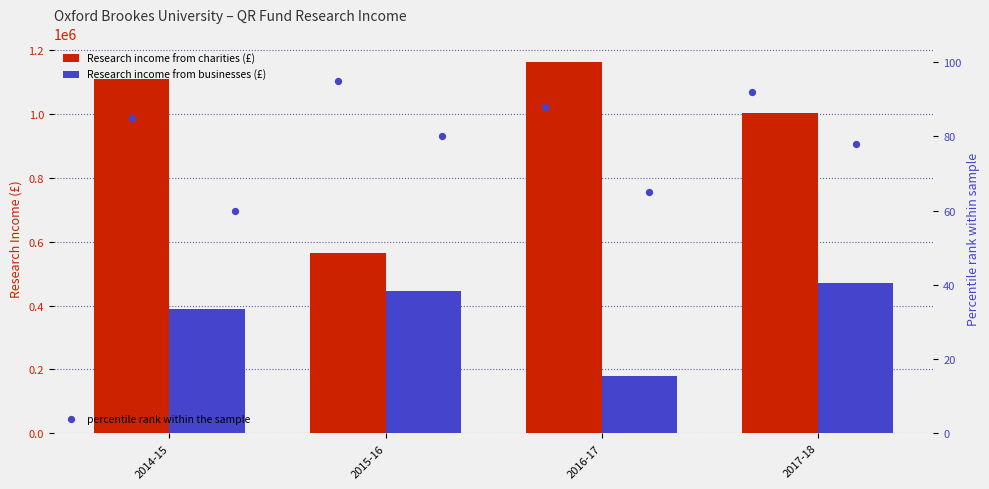

At which category is the sum across all series the highest?

2014-15